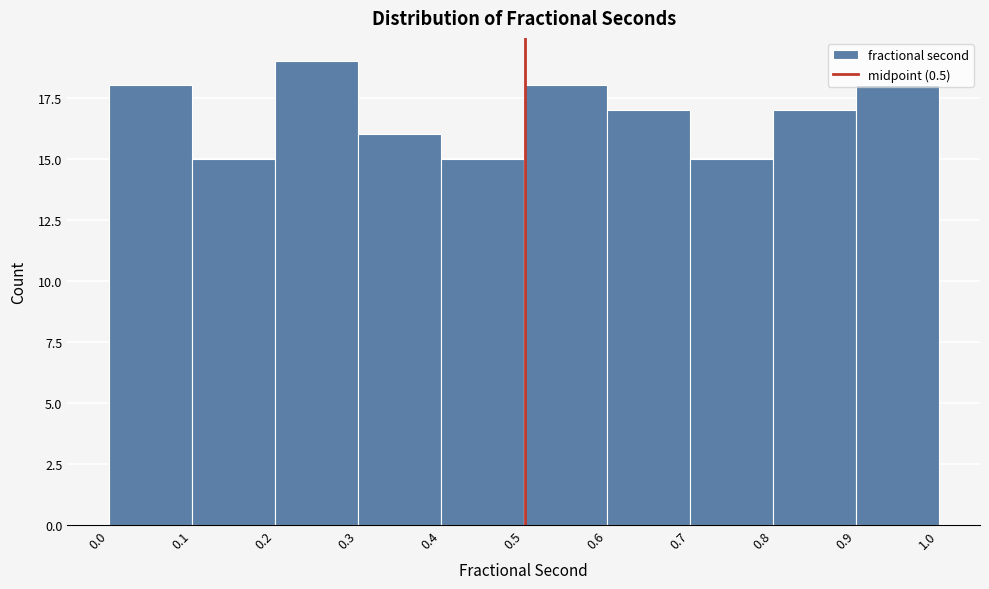

Over which range of the x-axis is the bar tallest?

0.2 to 0.3